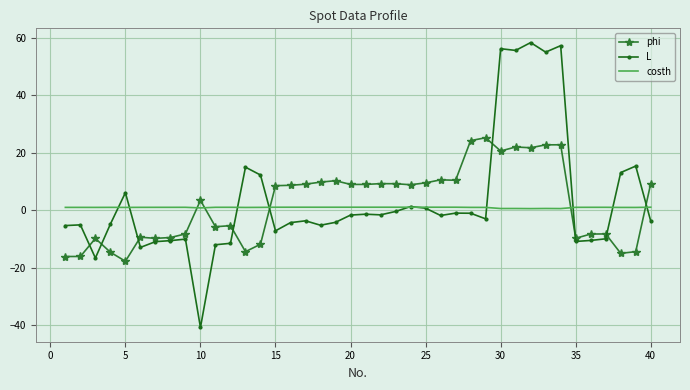

Which series has the widest spread of values?

L